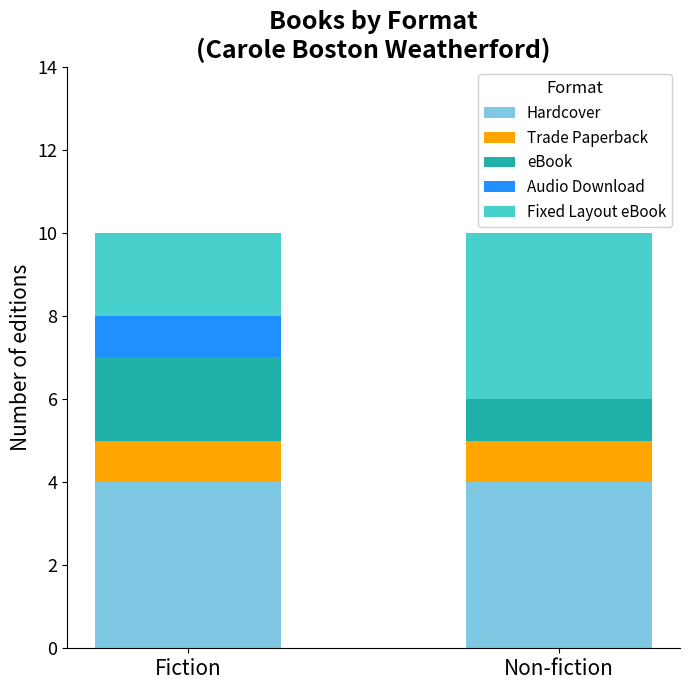

What value does the Hardcover series have at Fiction?

4